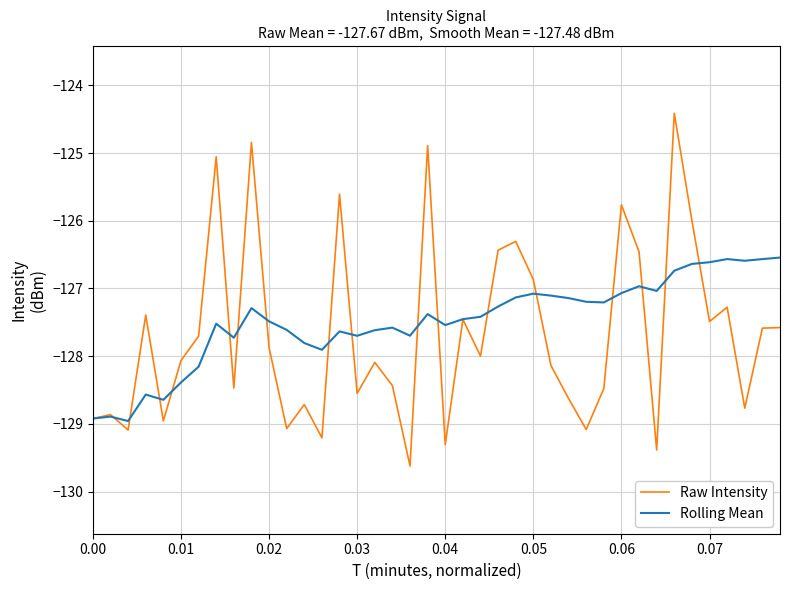

How many lines are shown in the chart?

2